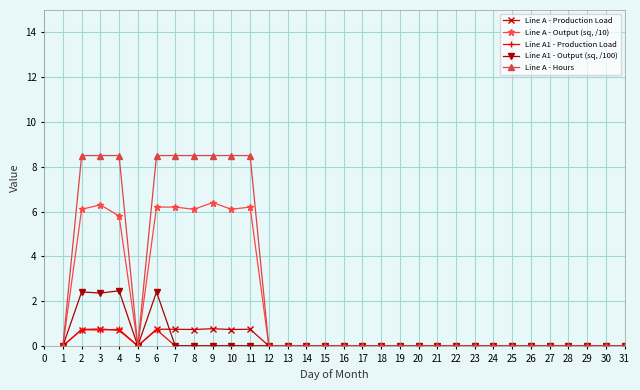

What is the difference between the highest and lowest values at 7?

8.5